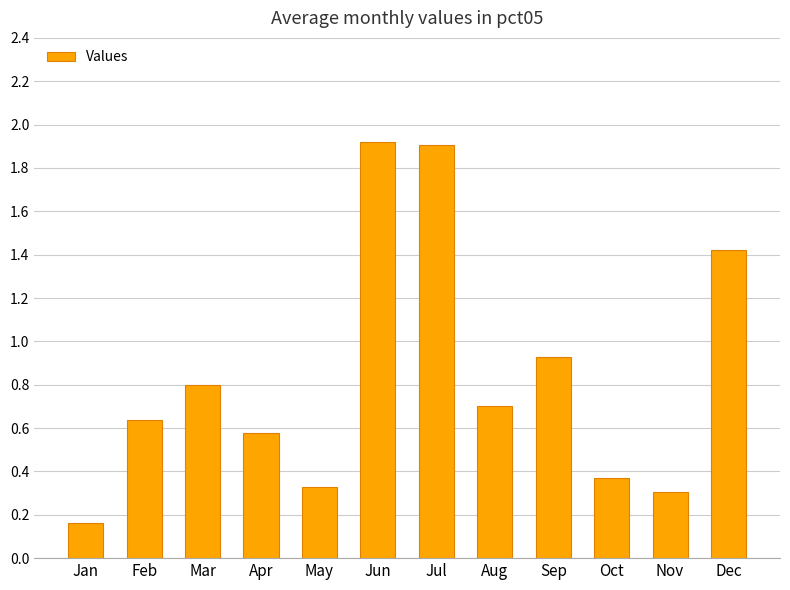

Between Oct and Sep, which is larger?

Sep